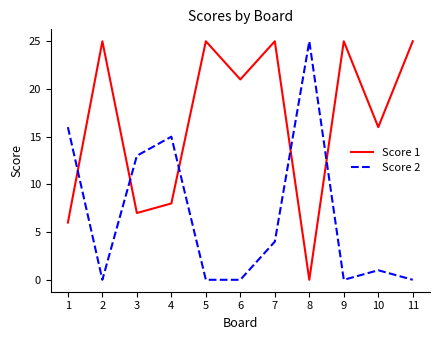

List the series in order of their overall mean, highest first.

Score 1, Score 2